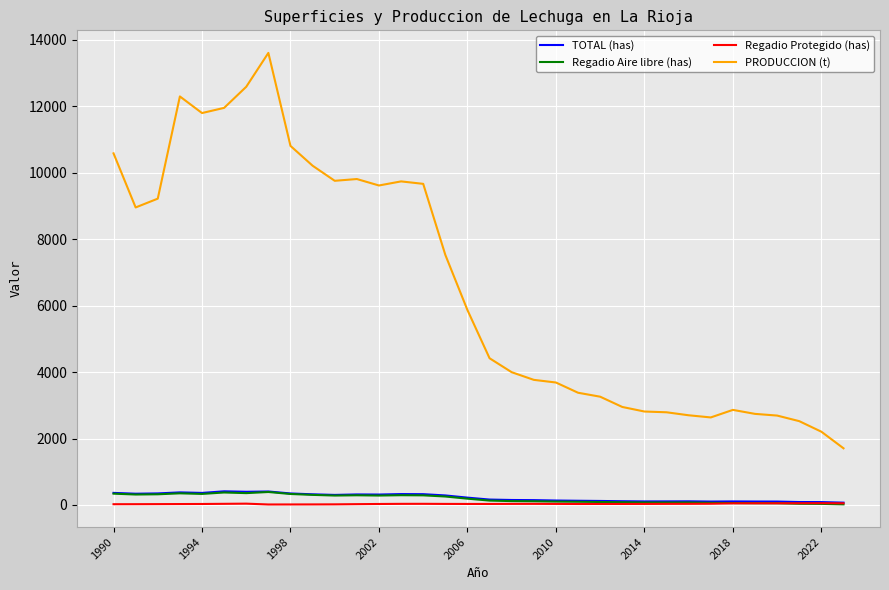

Which series has the largest total across all categories?

PRODUCCION (t)